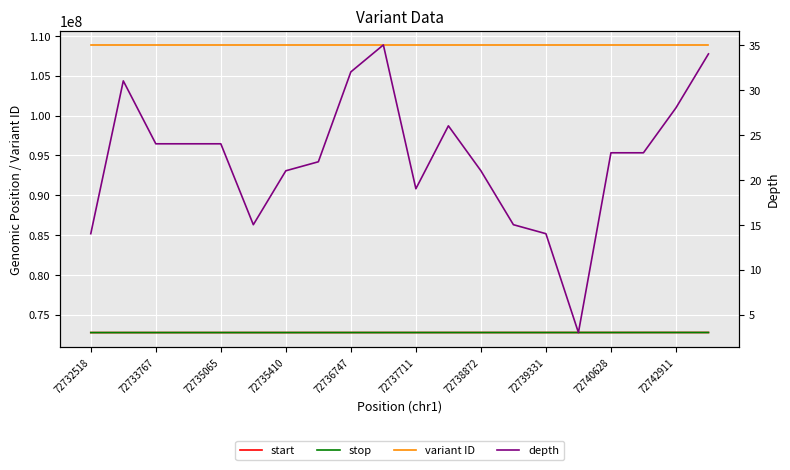

True or false: variant ID and depth cross at least once.

False